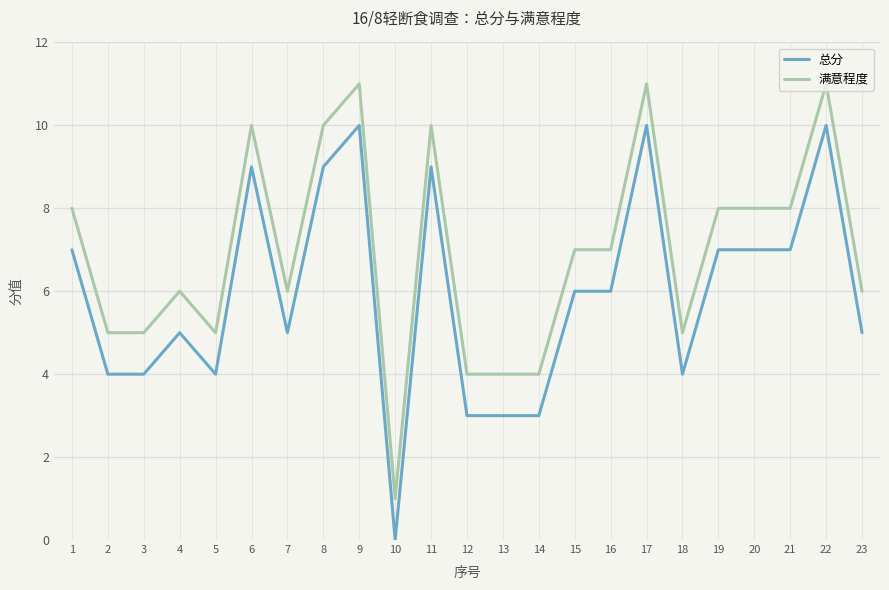

Is the value of 满意程度 at 4 greater than the value of 总分 at 20?

No